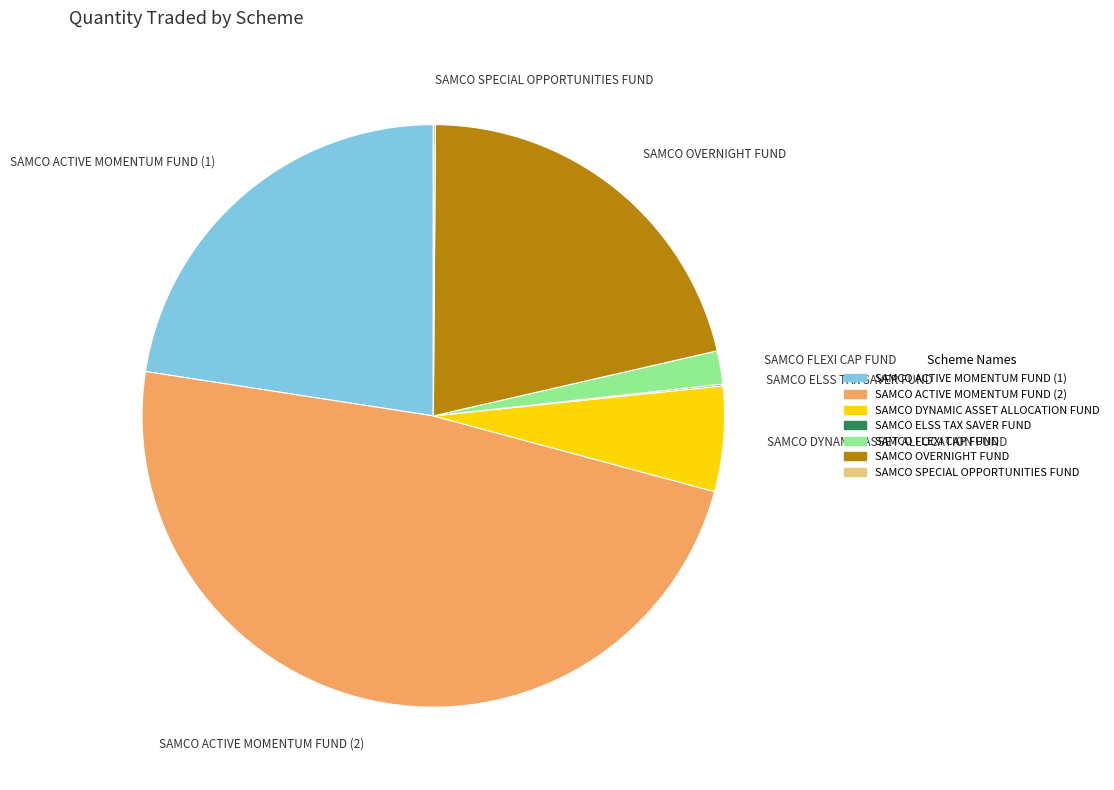

Which has a higher value, SAMCO OVERNIGHT FUND or SAMCO ACTIVE MOMENTUM FUND (2)?

SAMCO ACTIVE MOMENTUM FUND (2)